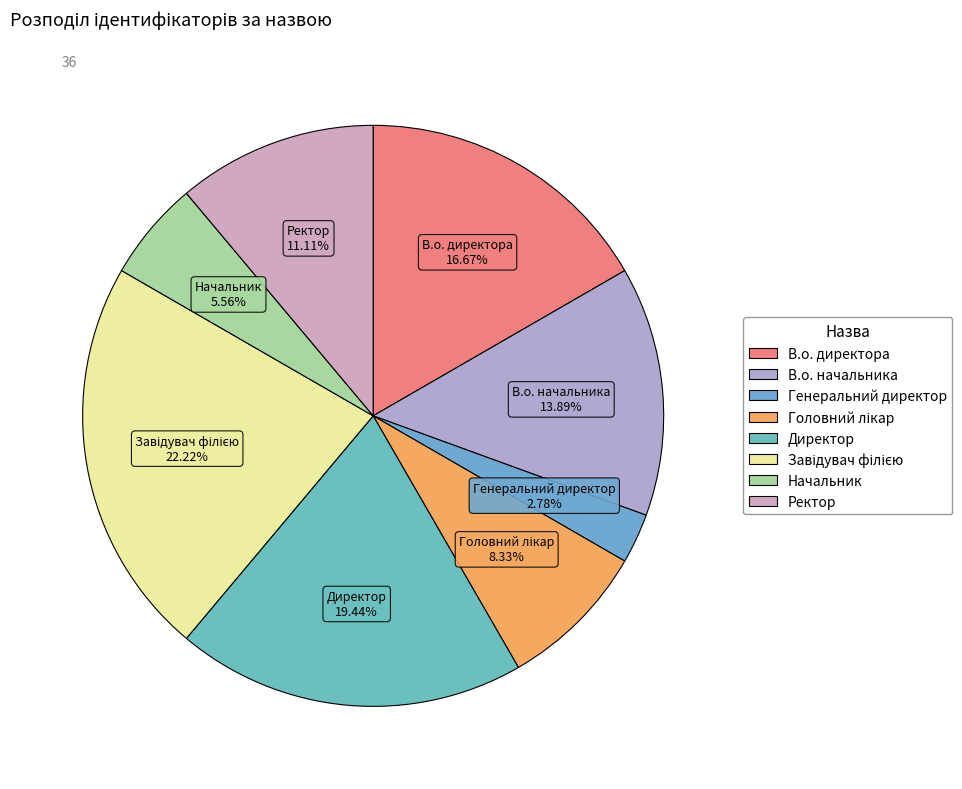

What percentage is the Генеральний директор slice, to the nearest percent?

3%